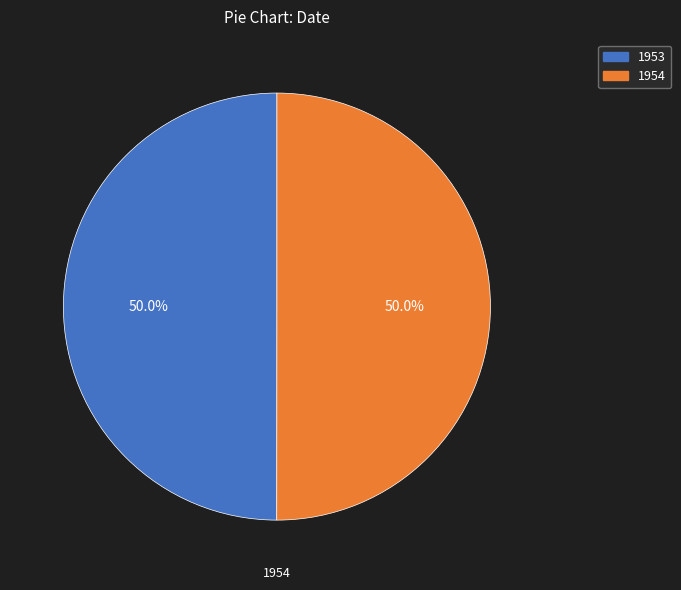

Is it true that 1954 is 50% of the pie?

True